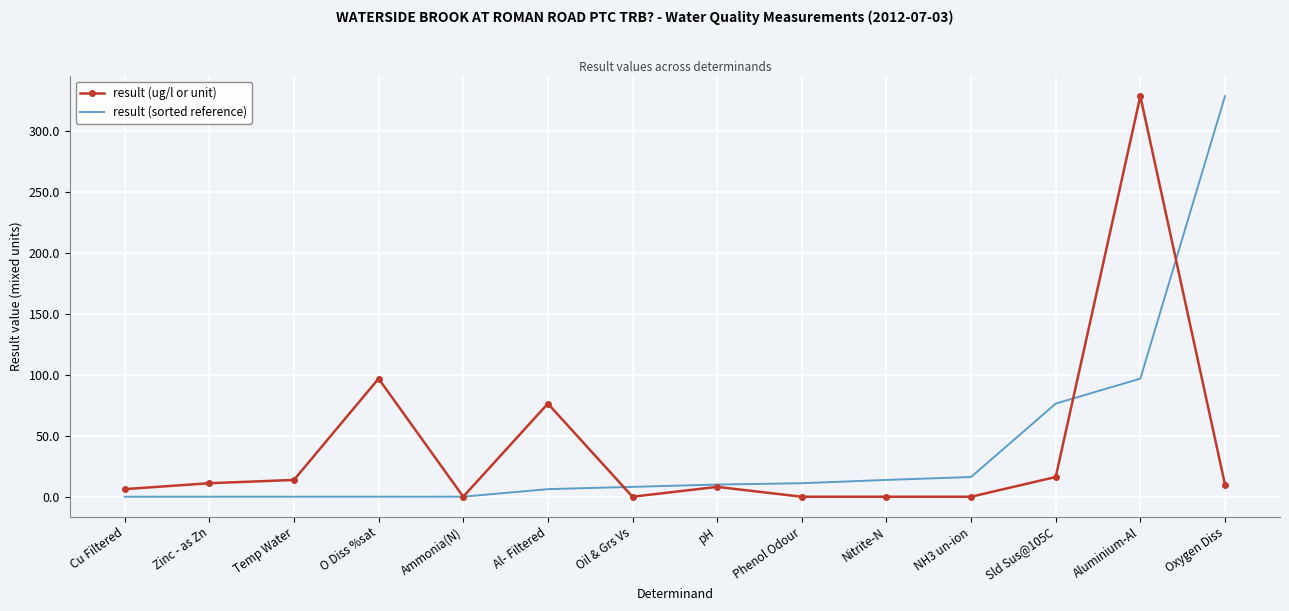

What is the difference between the highest and lowest values at Aluminium-Al?

232.0